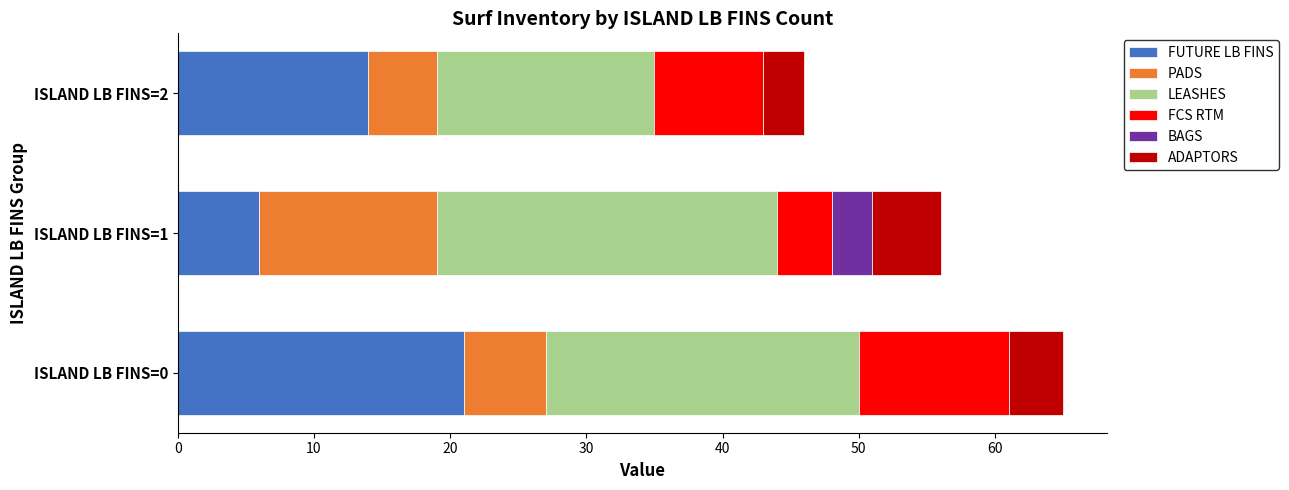

What is the total value across all series at ISLAND LB FINS=1?

56